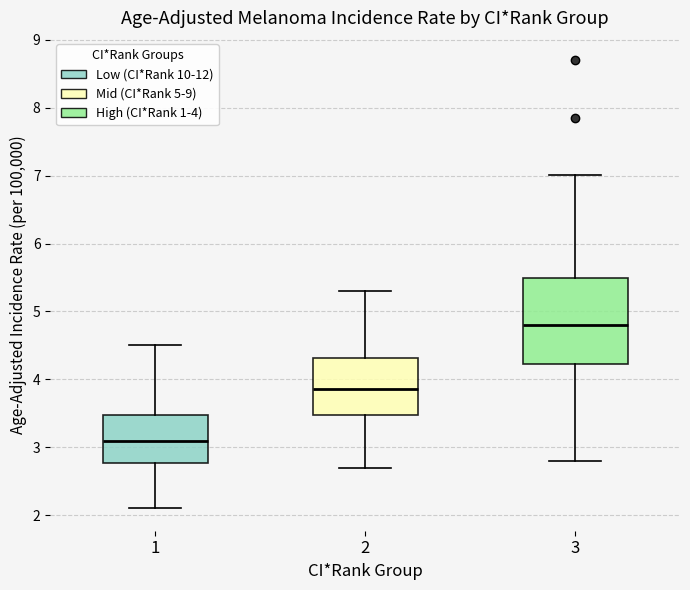

Which box is the tallest, from its lower edge to its upper edge?

3